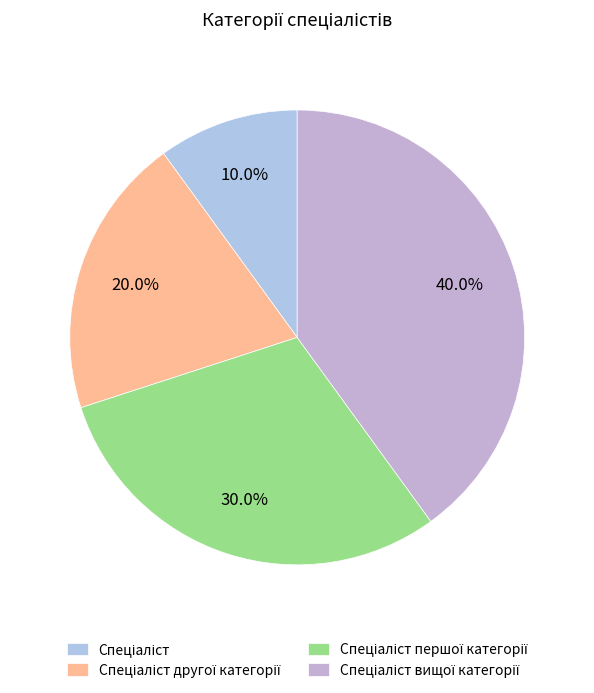

Does Спеціаліст першої категорії account for over 50% of the chart?

No